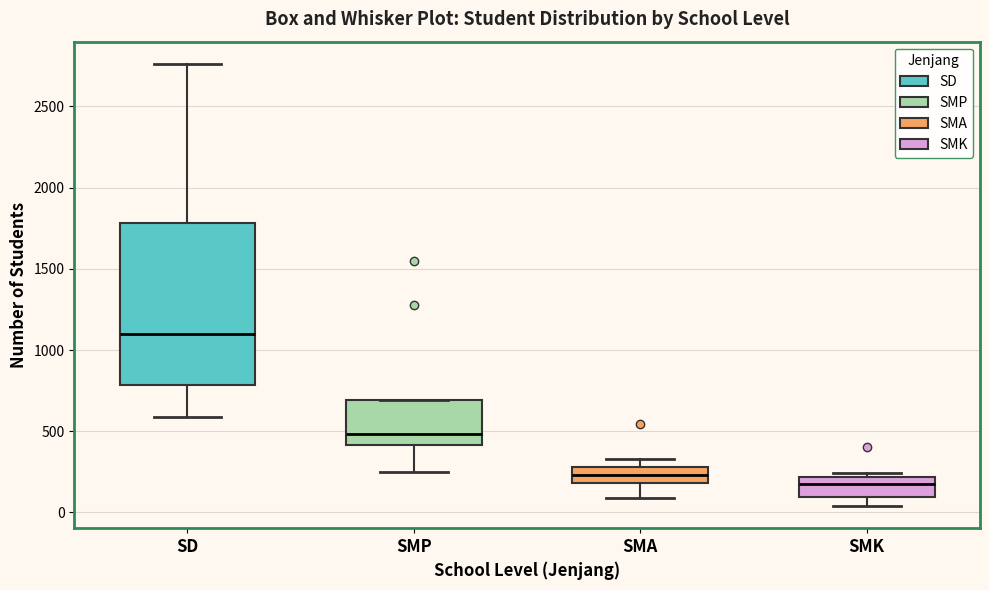

Reading left to right, transcribe this box plot: for each box, give where its median line is, the range the box spans, and where its two whiskers end, as read against the y-axis. The values are not printed on the chart, so give them approximately, as read against the axis.

SD: median 1100, box 800 to 1800, whiskers 600 to 2750
SMP: median 500, box 400 to 700, whiskers 250 to 700
SMA: median 250, box 200 to 300, whiskers 100 to 350
SMK: median 200 (inside the box), box 100 to 200, whiskers 50 to 250